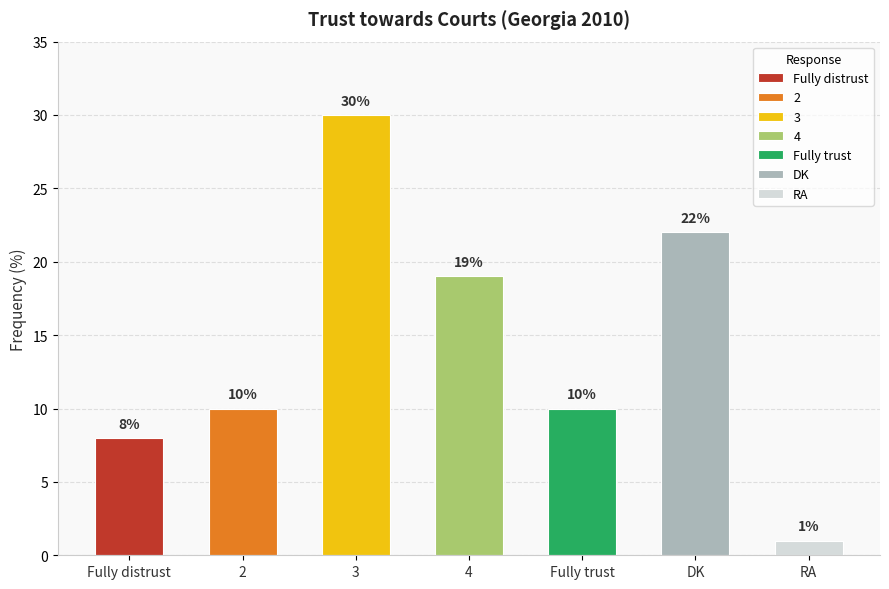

Which label corresponds to the smallest value in the chart?

RA